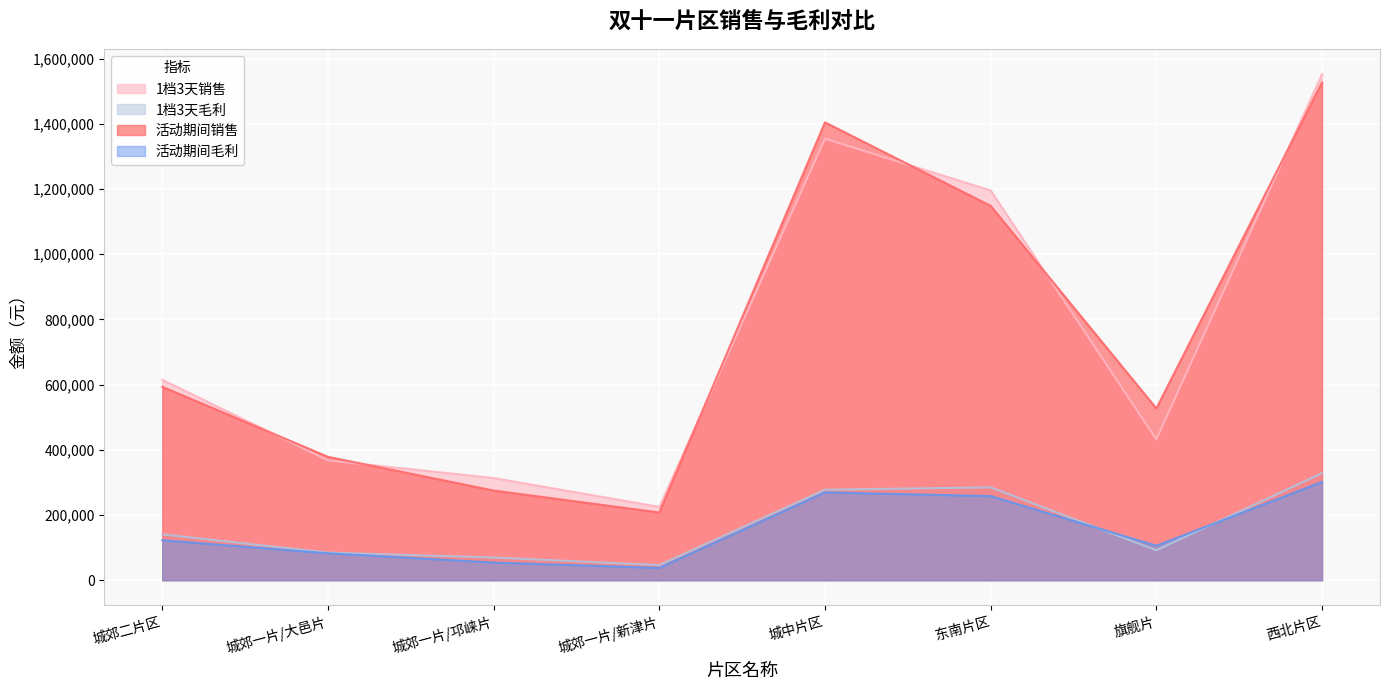

Reading left to right, what are all the values shown in this chart?

1档3天销售: 615000.0	367500.0	313500.0	225000.0	1354500.0	1195500.0	432000.0	1552500.0
1档3天毛利: 140546.7	84586.8	69449.8	46305.4	277512.0	284796.7	91742.5	328188.0
活动期间销售: 593386.4	378539.8	275040.5	207828.5	1404670.7	1148342.2	526977.3	1527088.7
活动期间毛利: 122578.3	82643.1	54039.8	37683.5	269291.8	258070.6	105621.6	301362.1